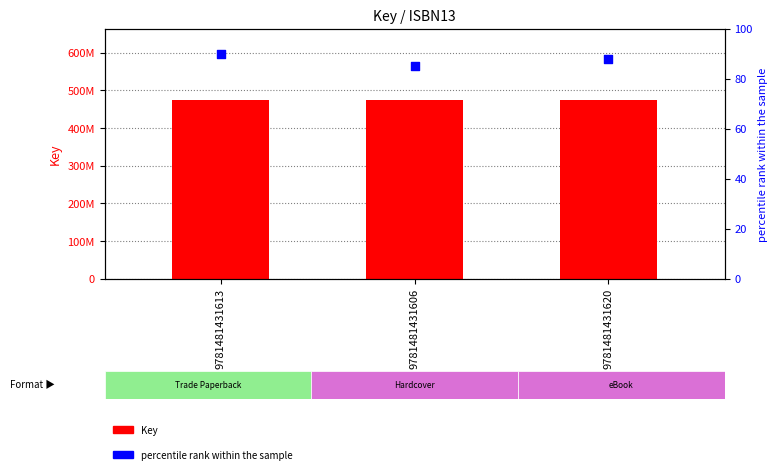

What are all the series names shown in the legend?

Key, percentile rank within the sample